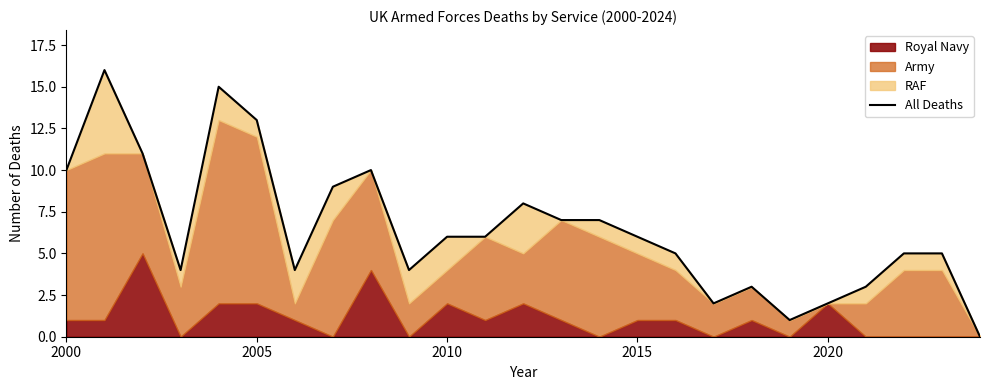

Is it true that the value at 19 is 1?

False